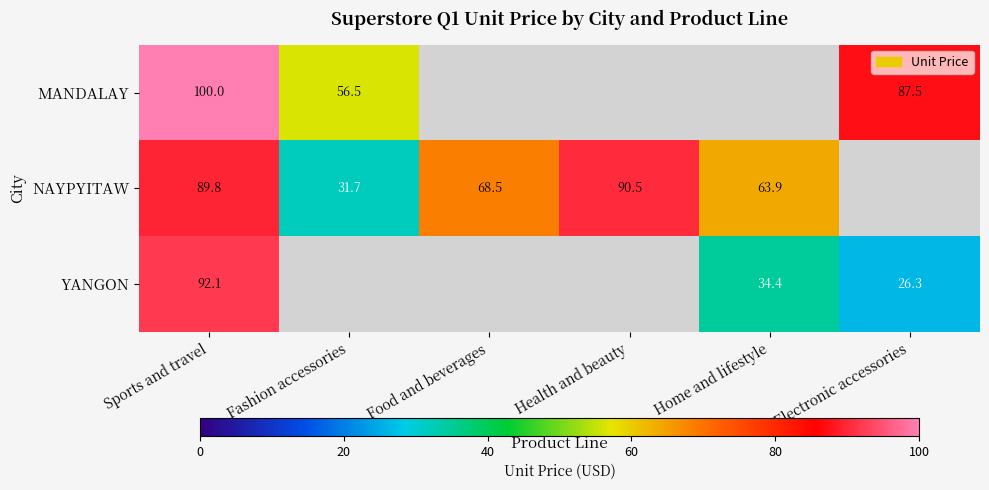

Rank the series by their average value, from highest to lowest.

MANDALAY, NAYPYITAW, YANGON